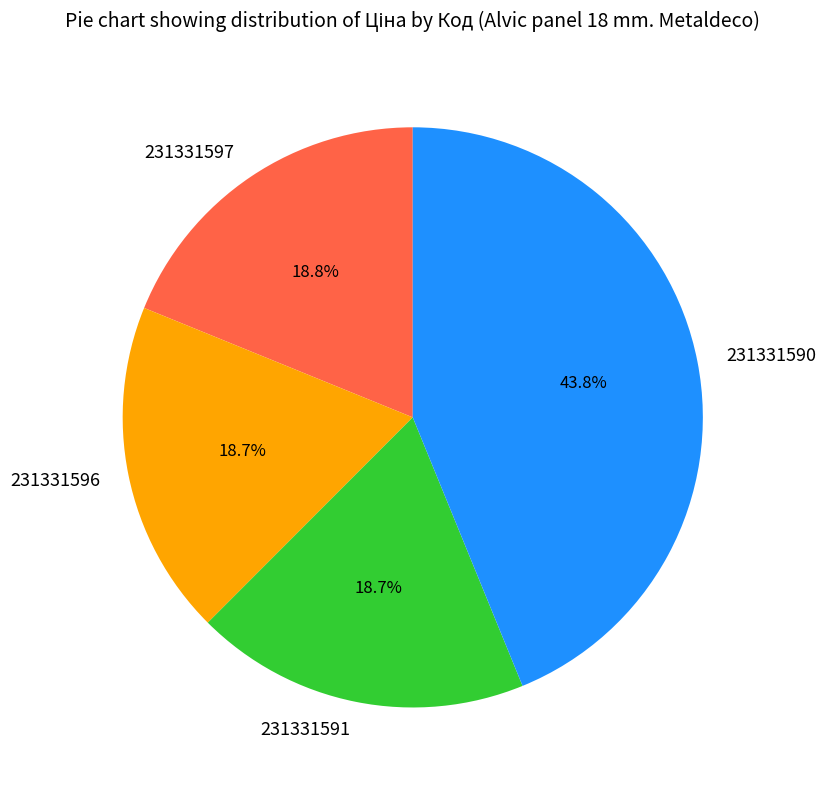

To the nearest percent, what percentage of the pie is 231331596?

19%